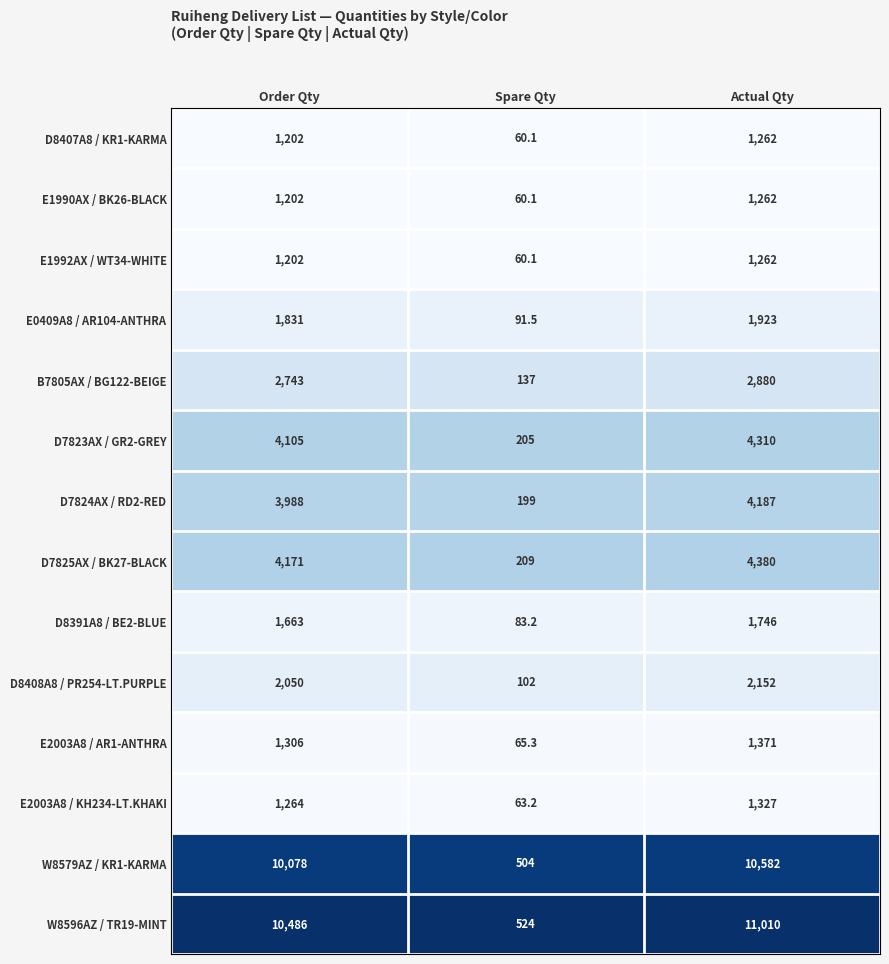

At which label does D7824AX / RD2-RED reach its peak?

Actual Qty